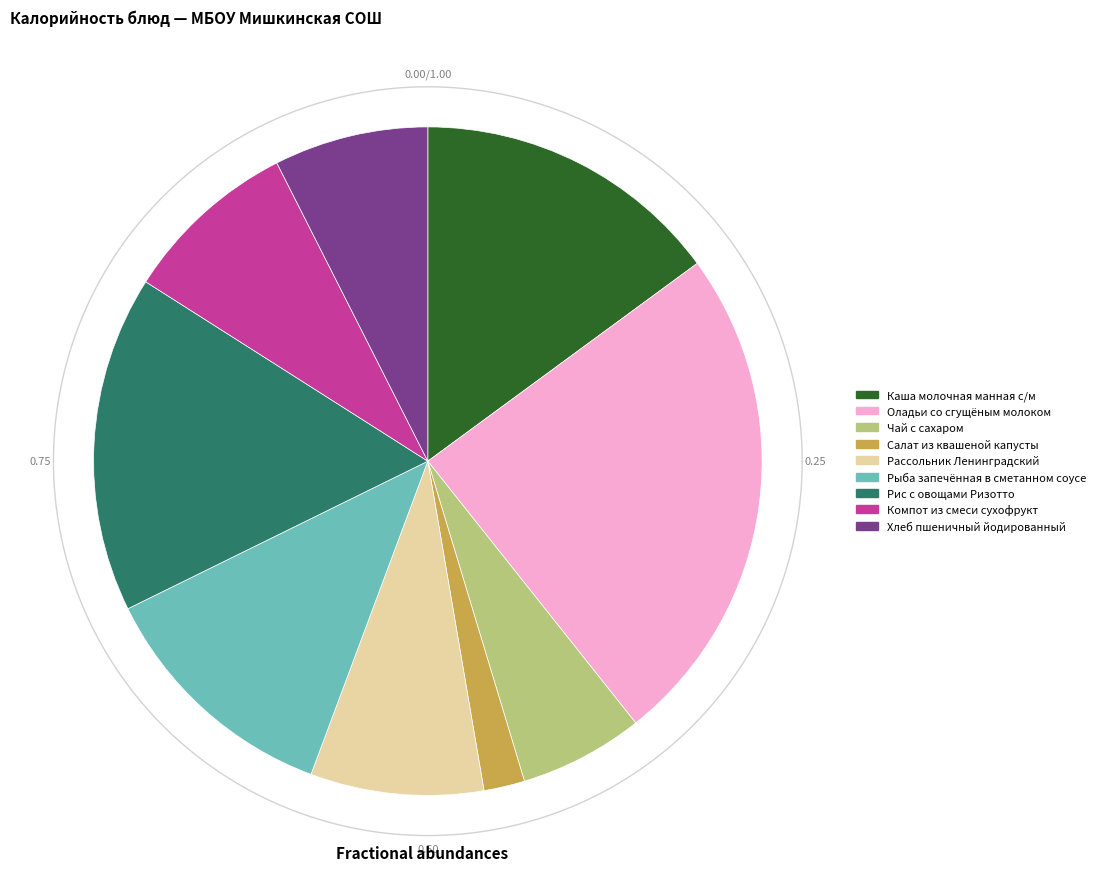

What is the change in value from Салат из квашеной капусты to Рассольник Ленинградский?

+84.0